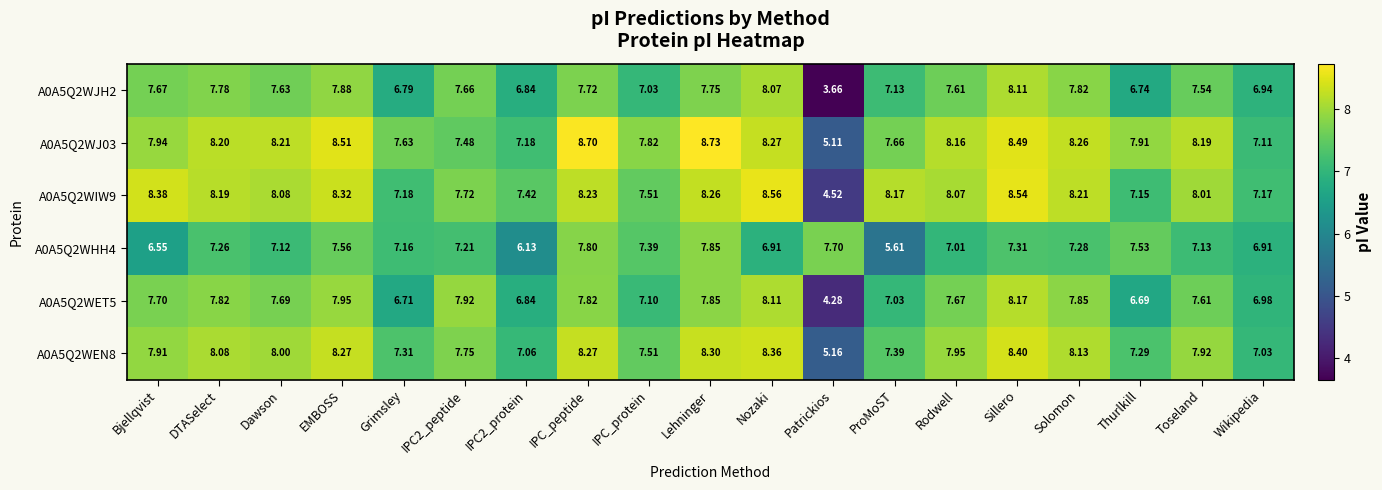

Which category has the lowest value in the A0A5Q2WIW9 series?

Patrickios